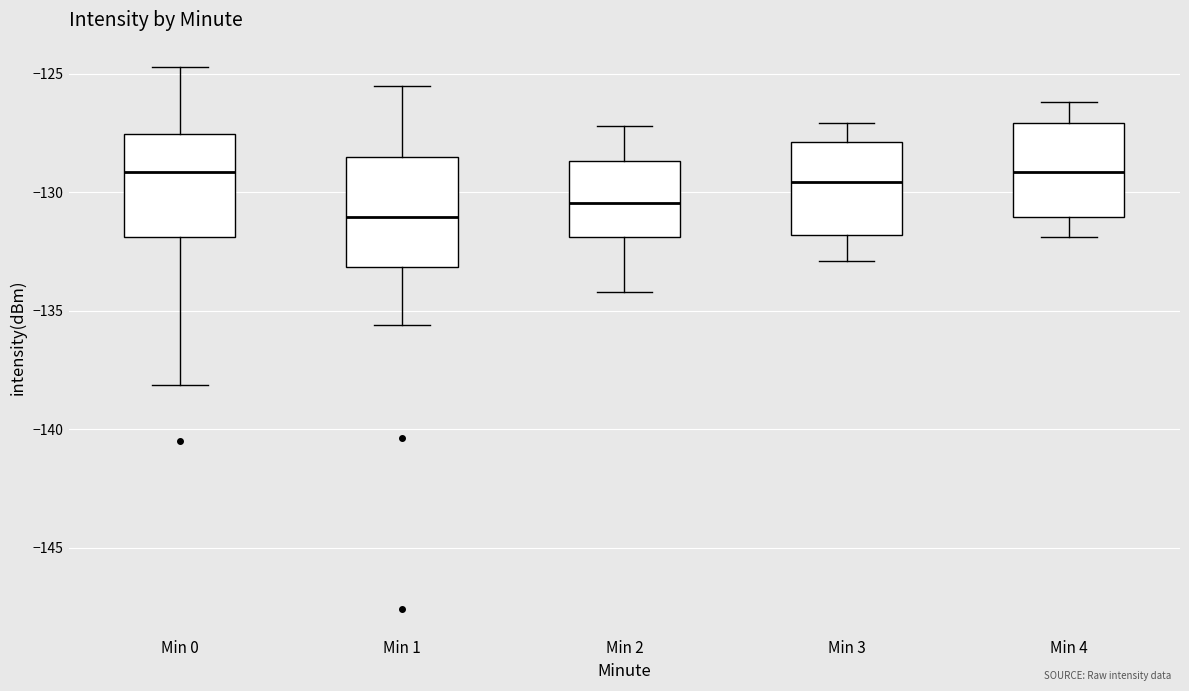

Where does the lower whisker of the box for Min 2 end on the y-axis? The values are not printed on the chart, so give them approximately, as read against the axis.

-134.0